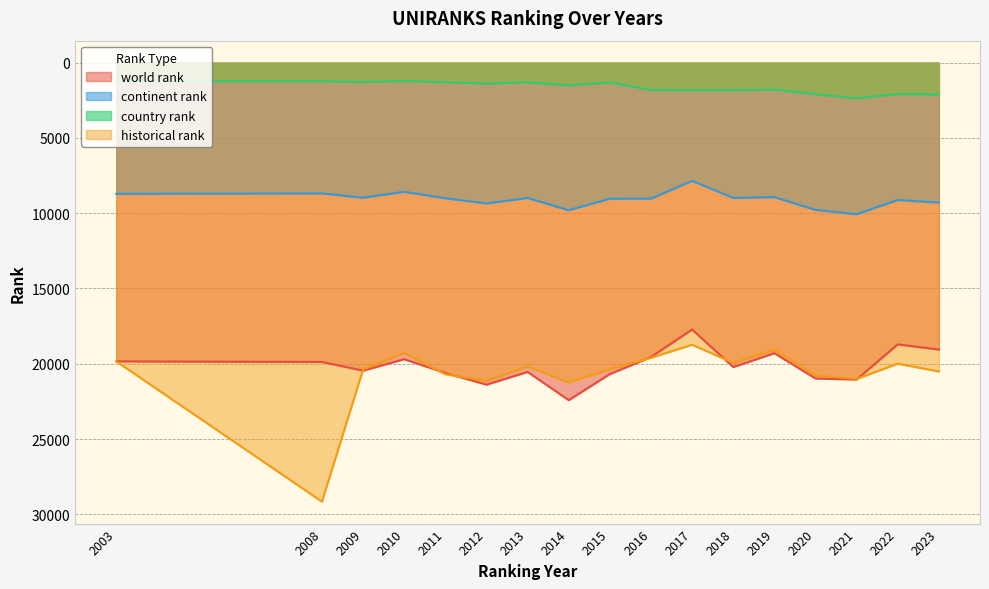

What value does the country rank series have at 2023?

2118.0